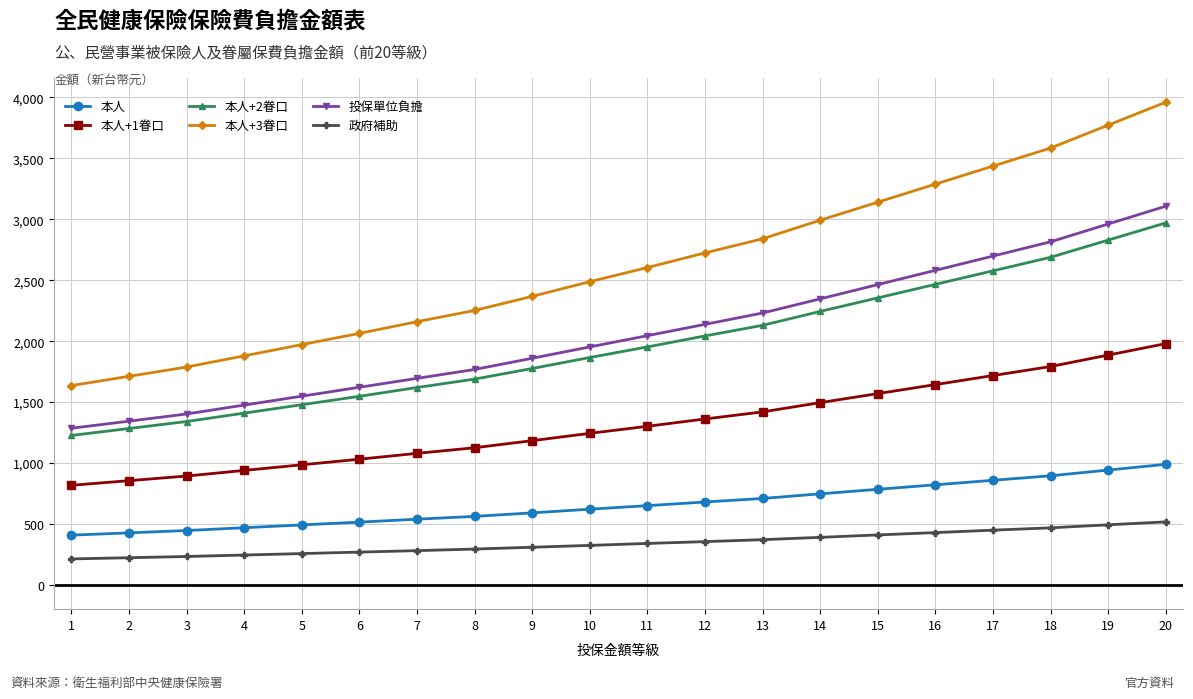

True or false: 本人 and 本人+1眷口 intersect in this chart.

False